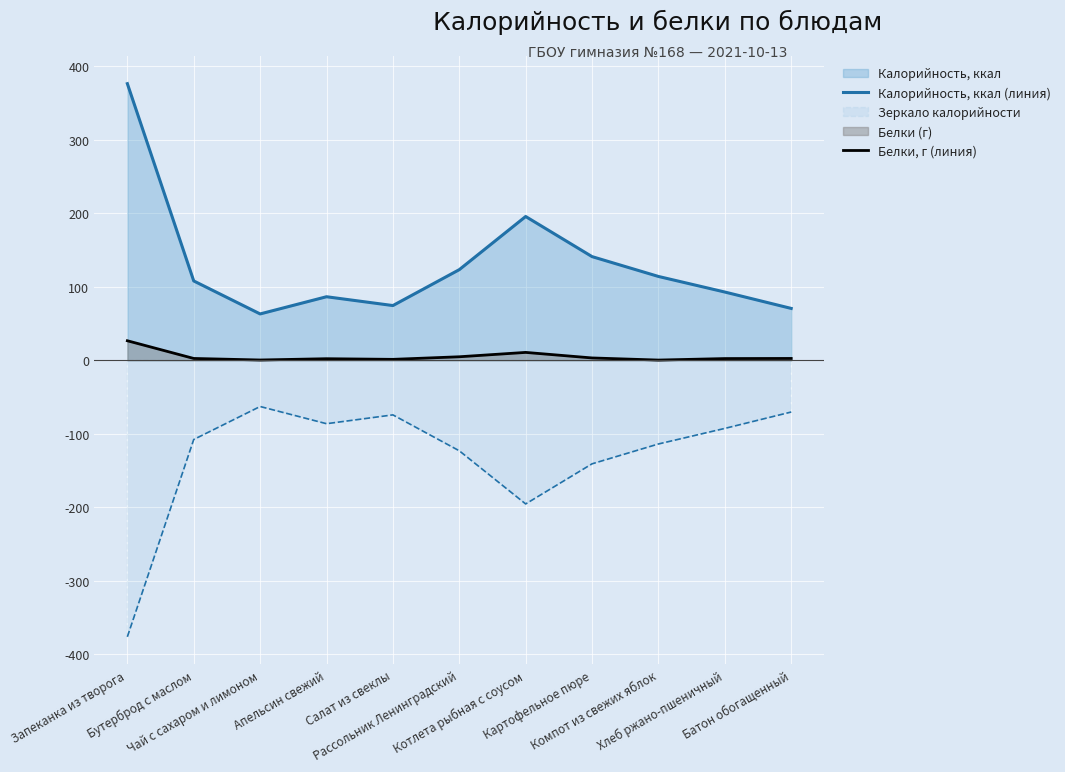

True or false: Белки, г (линия) and Калорийность, ккал (линия) intersect in this chart.

False